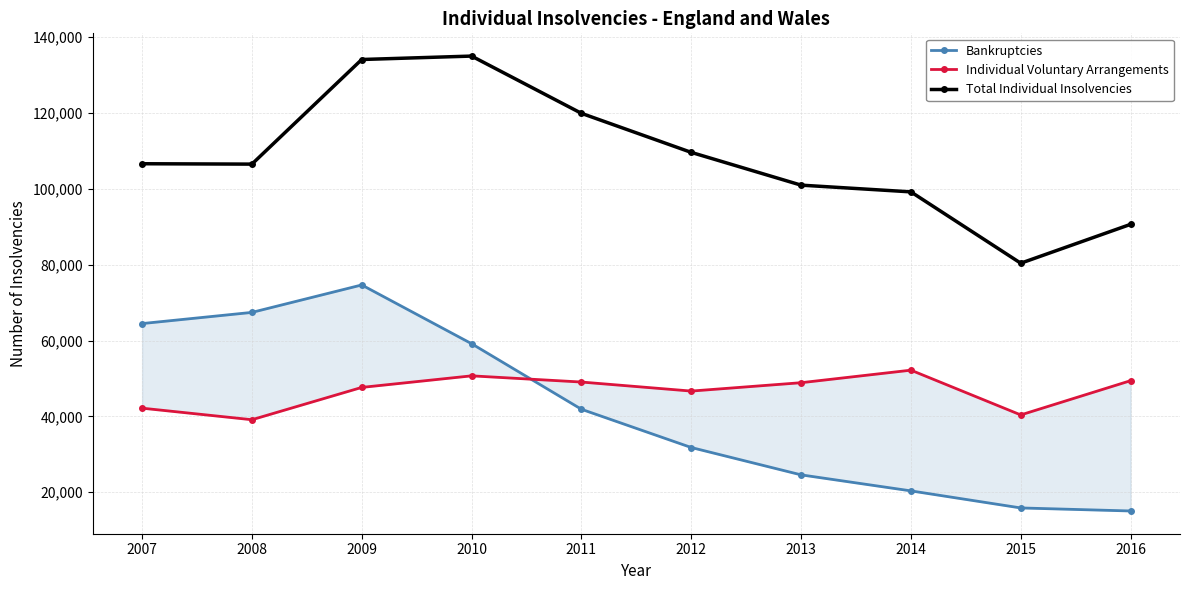

At which label is Total Individual Insolvencies closest to 107724?

2007